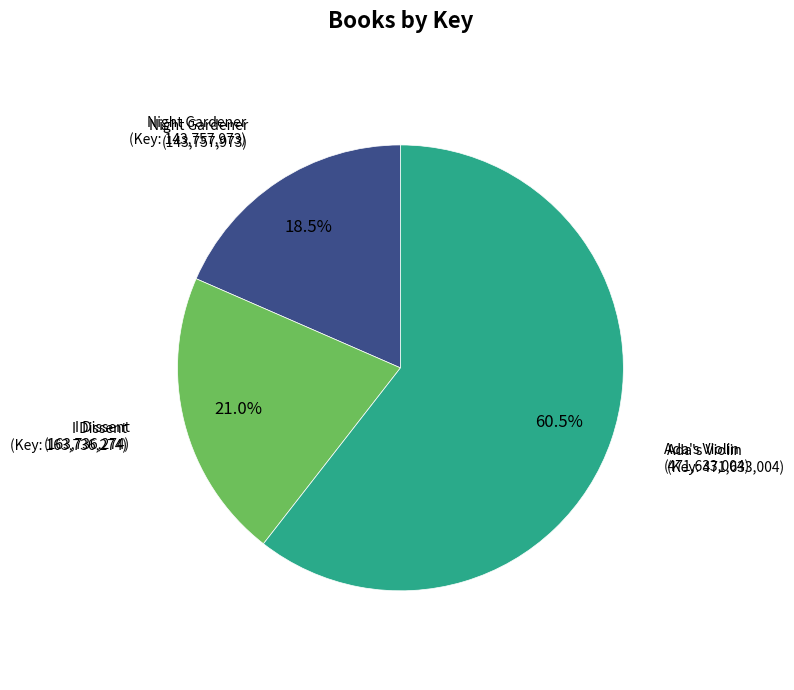

Does any single category account for the majority?

Yes